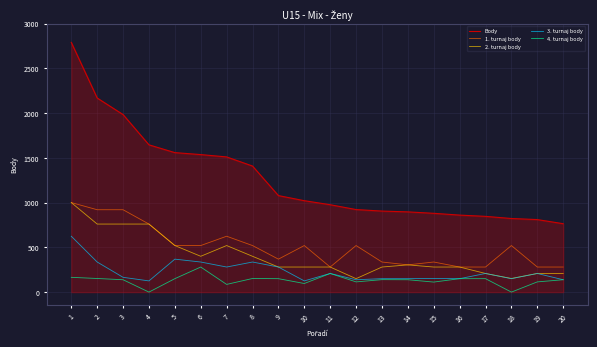

Which category has the lowest value in the Body series?

20